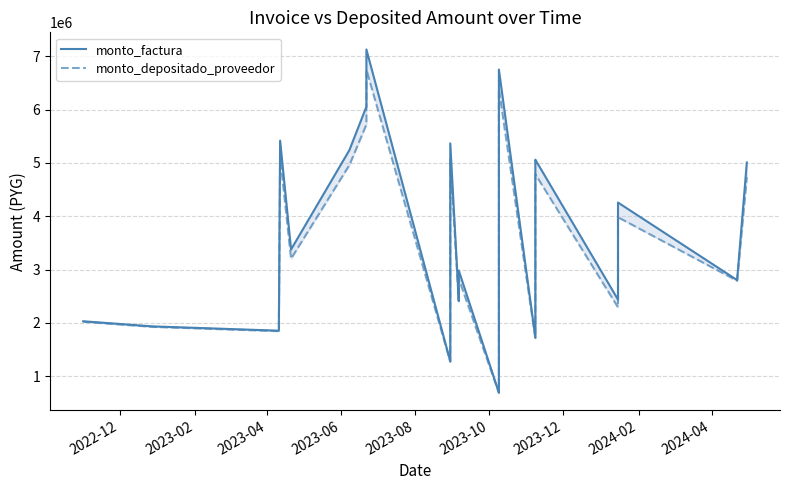

Where is the first local minimum for monto_factura?

2023-04